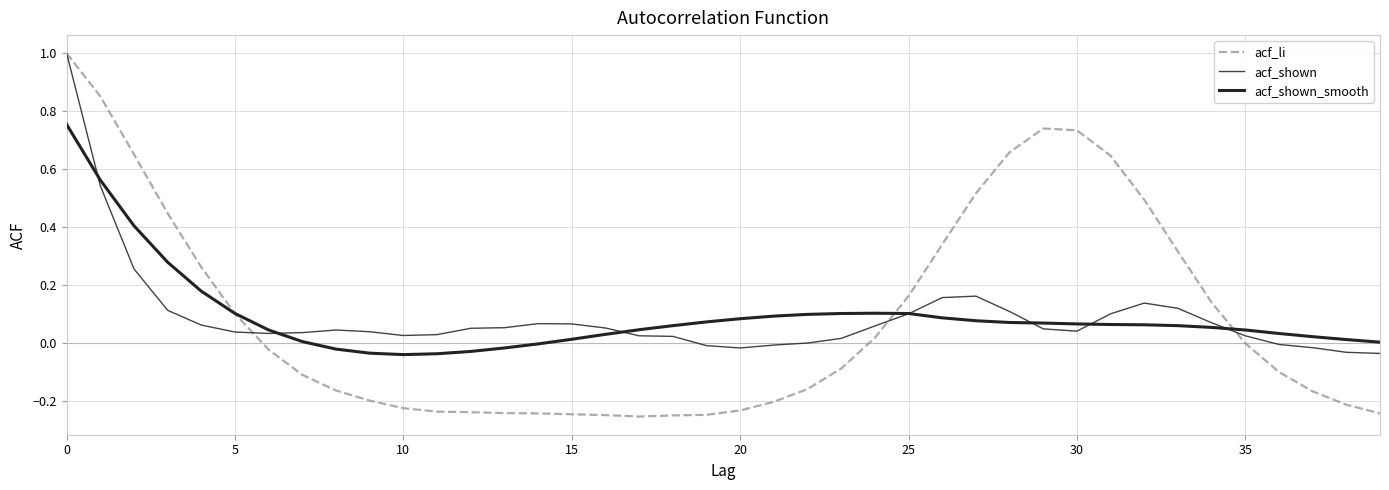

List the series in order of their peak value, lowest first.

acf_shown_smooth, acf_li, acf_shown